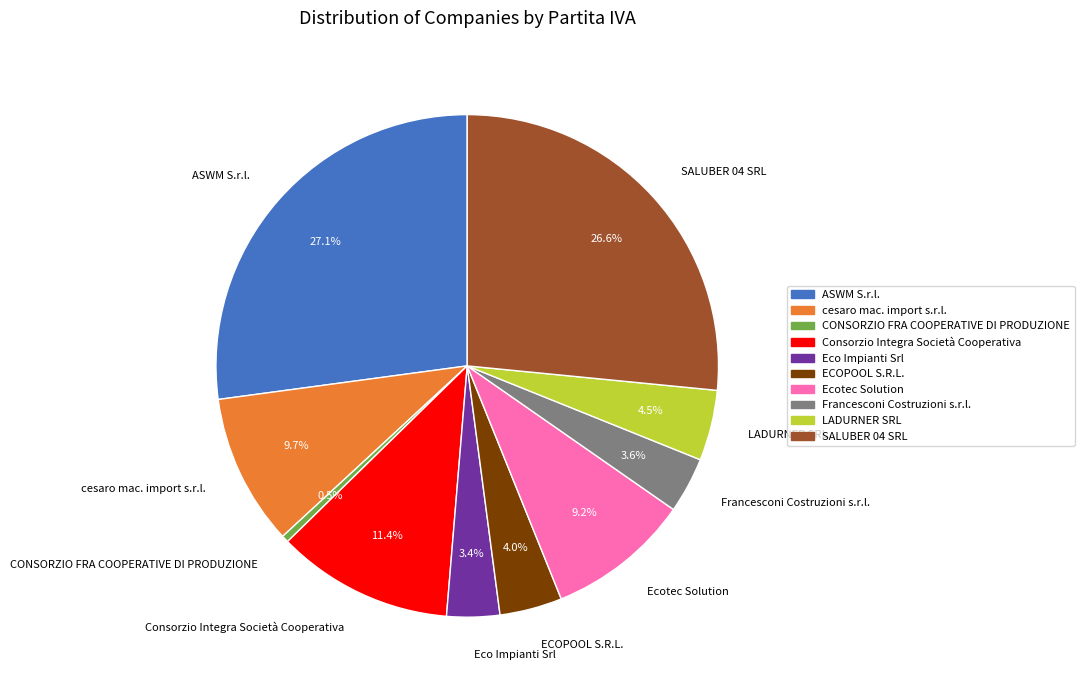

To the nearest percent, what is the difference between the ASWM S.r.l. and Eco Impianti Srl slice percentages?

24%